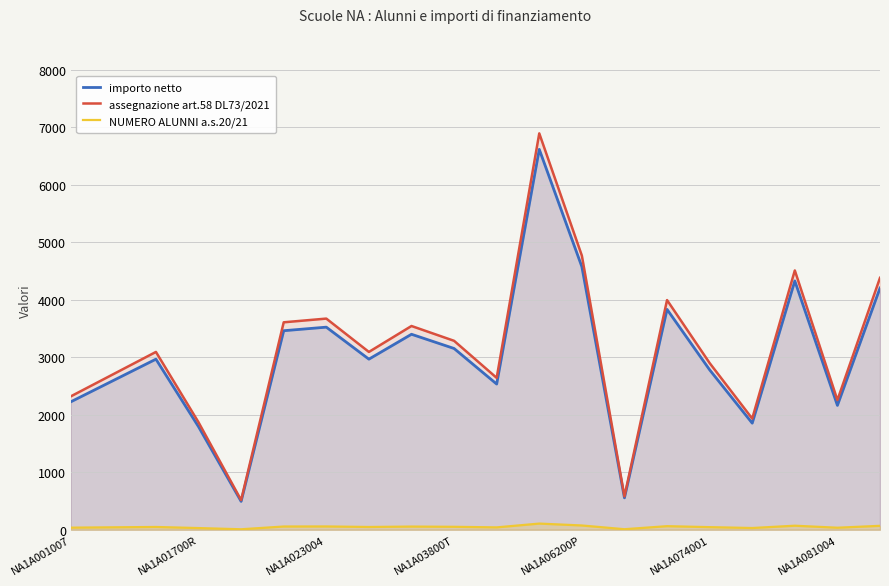

True or false: NUMERO ALUNNI a.s.20/21 and assegnazione art.58 DL73/2021 cross at least once.

False